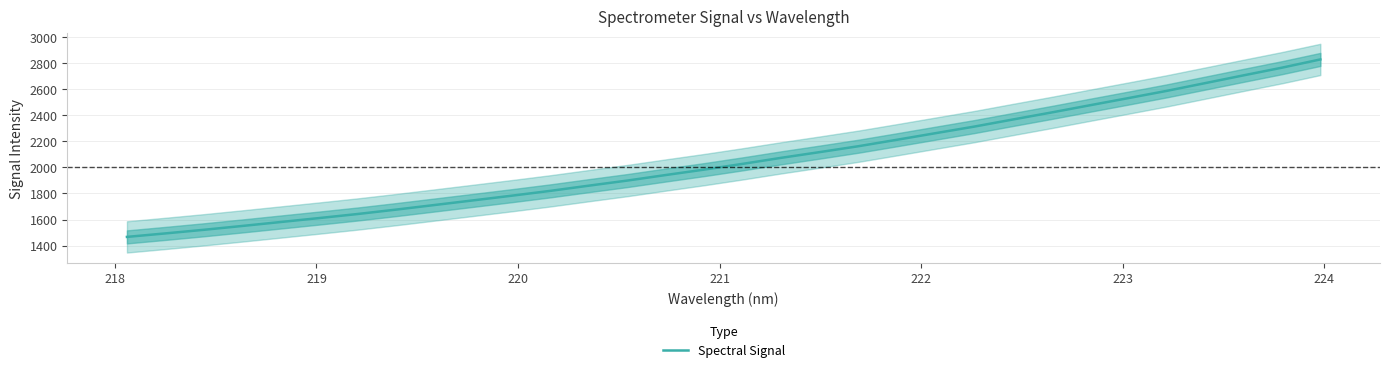

What is the highest value of the Spectral Signal series?

2828.1